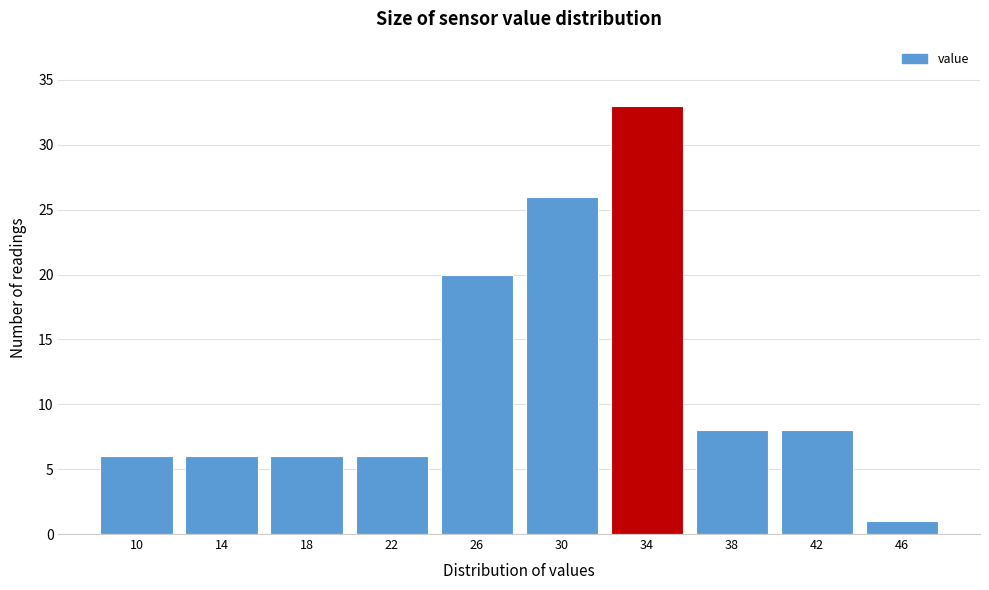

Reading right to left, list all the values displayed in this chart.

46=1	42=8	38=8	34=33	30=26	26=20	22=6	18=6	14=6	10=6